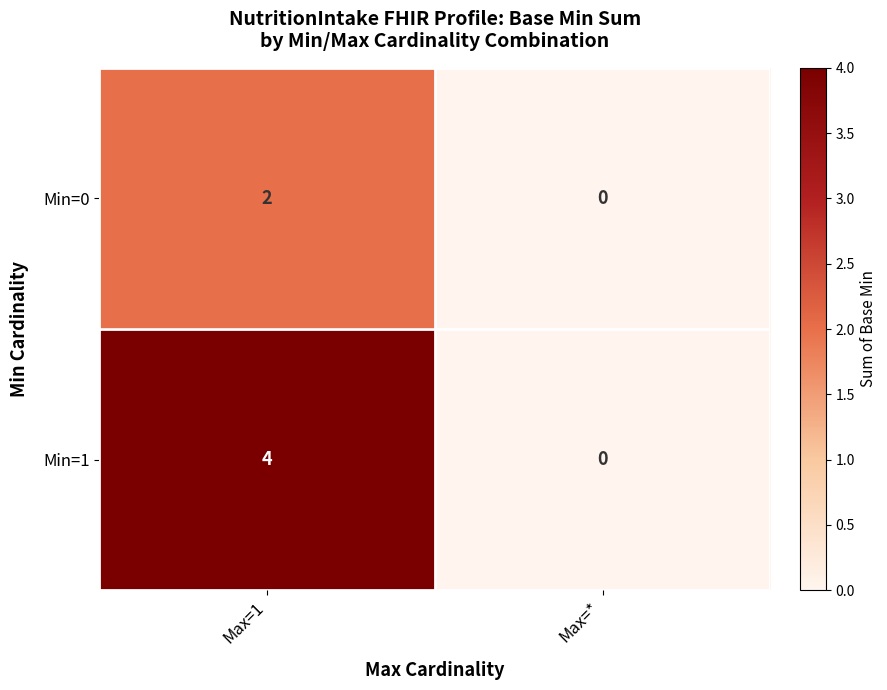

Reading right to left, what are all the values shown in this chart?

Min=0: Max=*=0	Max=1=2
Min=1: Max=*=0	Max=1=4